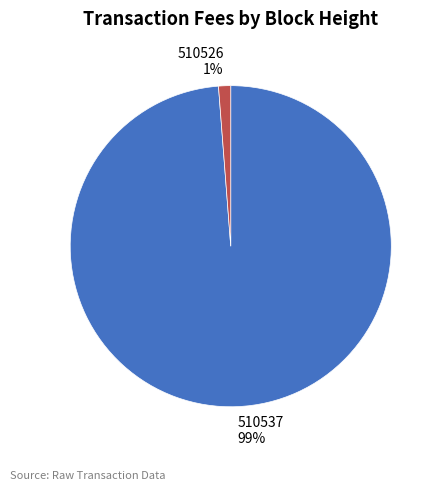

Which slice is the smallest?

510526